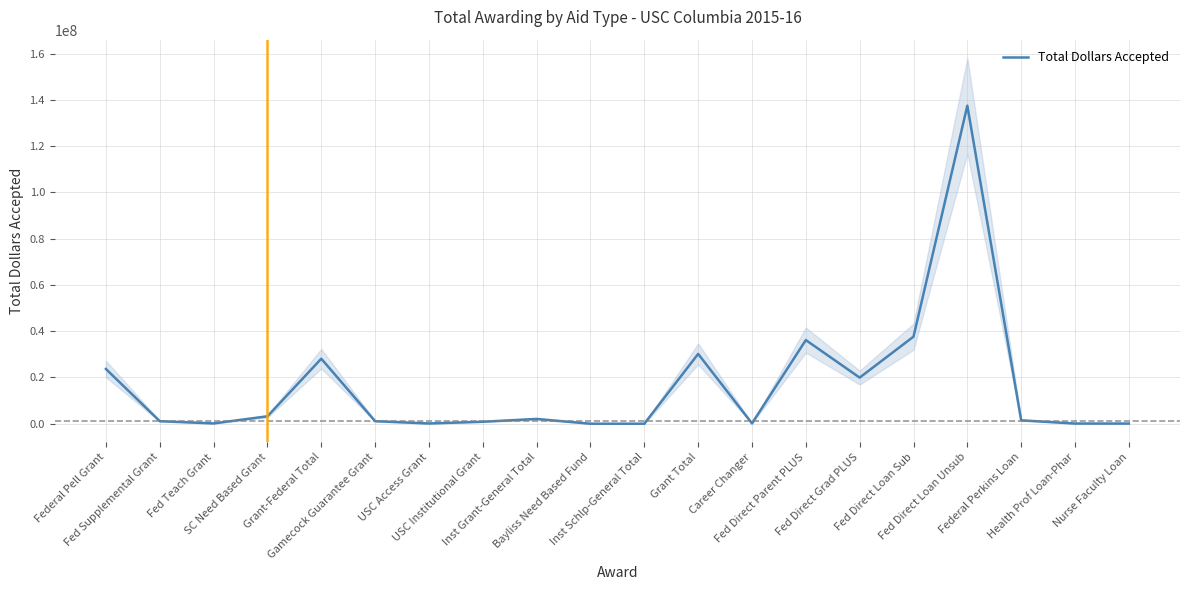

How many series are shown in this chart?

1